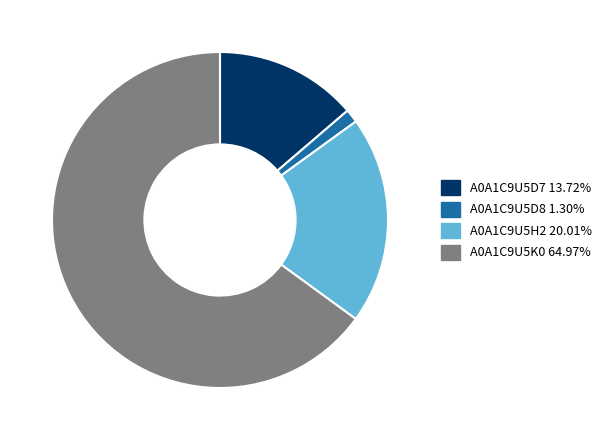

Combined, do A0A1C9U5H2 20.01% and A0A1C9U5D7 13.72% account for over 50%?

No